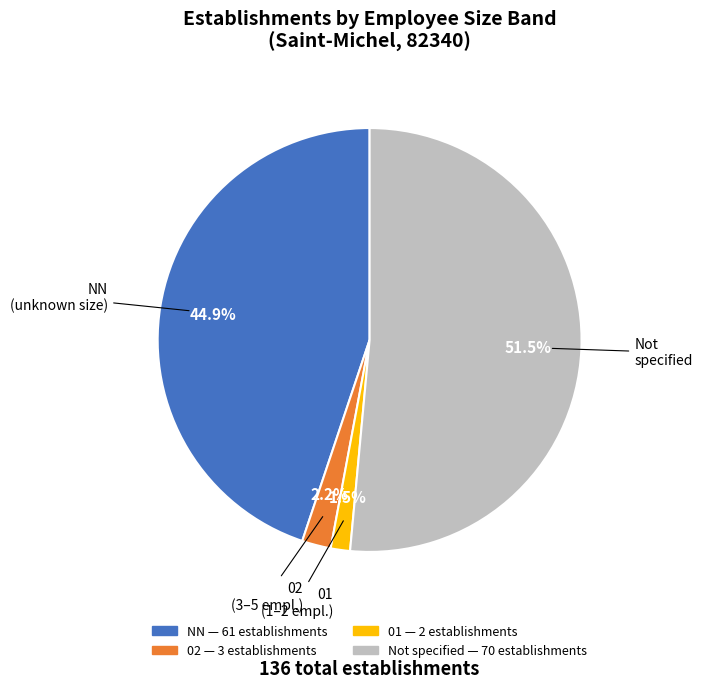

Does any single category account for the majority?

Yes